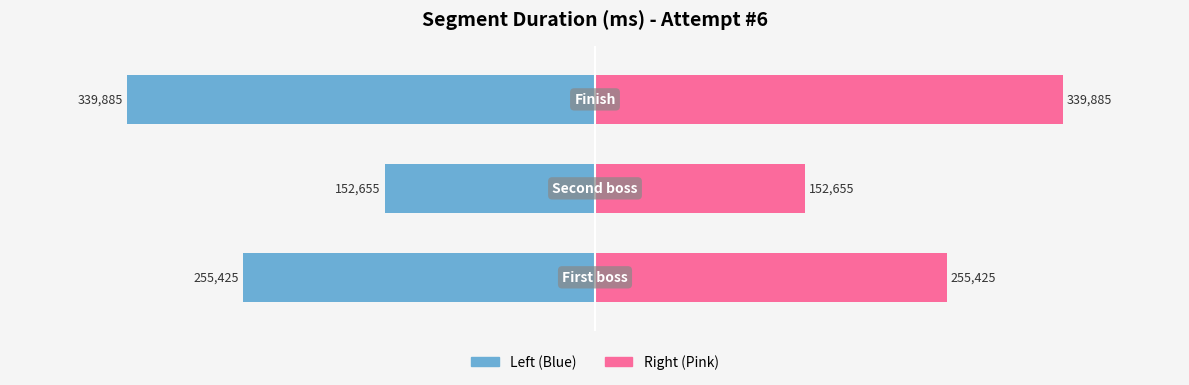

Reading left to right, transcribe all the data shown in this chart.

Attempt #6 (Left): -255425	-152655	-339885
Attempt #6 (Right): 255425	152655	339885